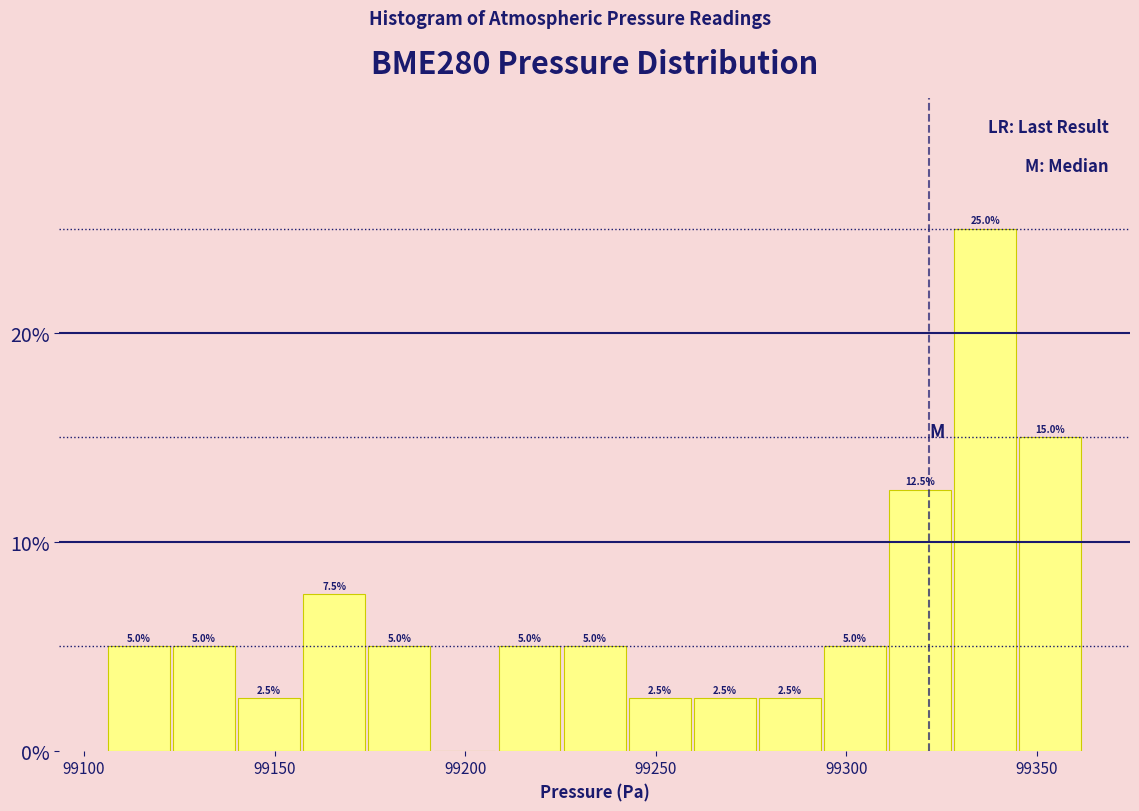

Read against the x-axis, roughly where is the centre of the tallest bar?

99335